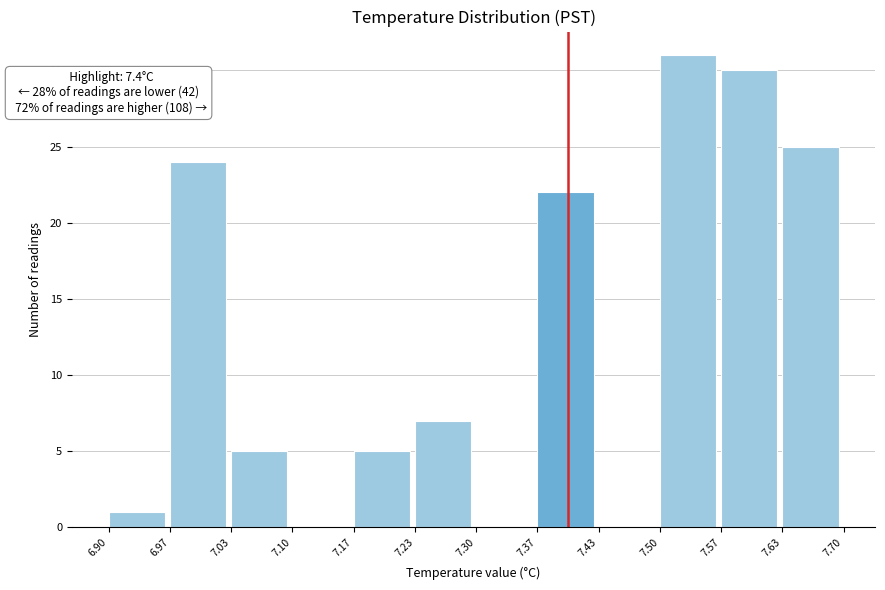

Over which range of the x-axis is the bar tallest?

7.50 to 7.57